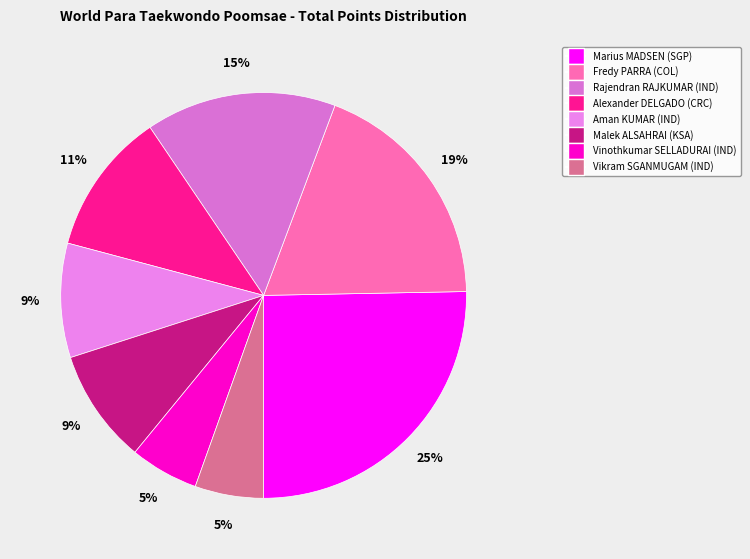

Is it true that Vikram SGANMUGAM (IND) is 17% of the pie?

False